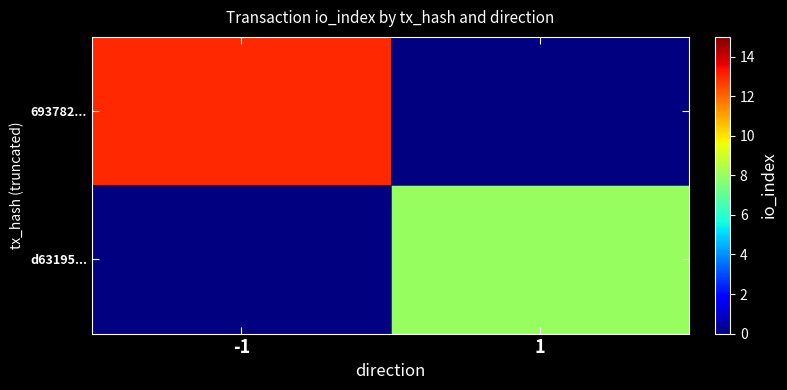

The 693782... series shows 13.0 at -1. True or false?

True